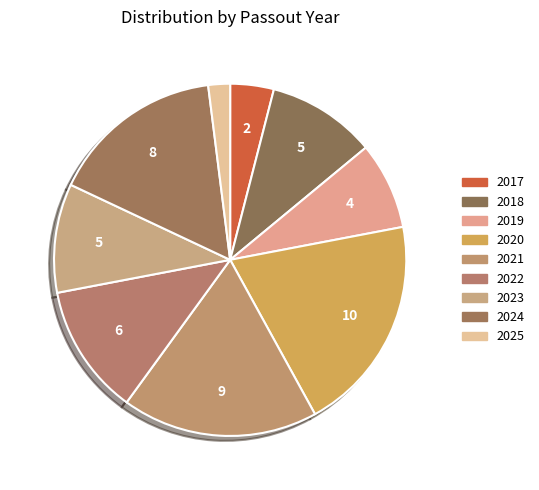

To the nearest percent, what is the combined percentage of 2019 and 2017?

12%